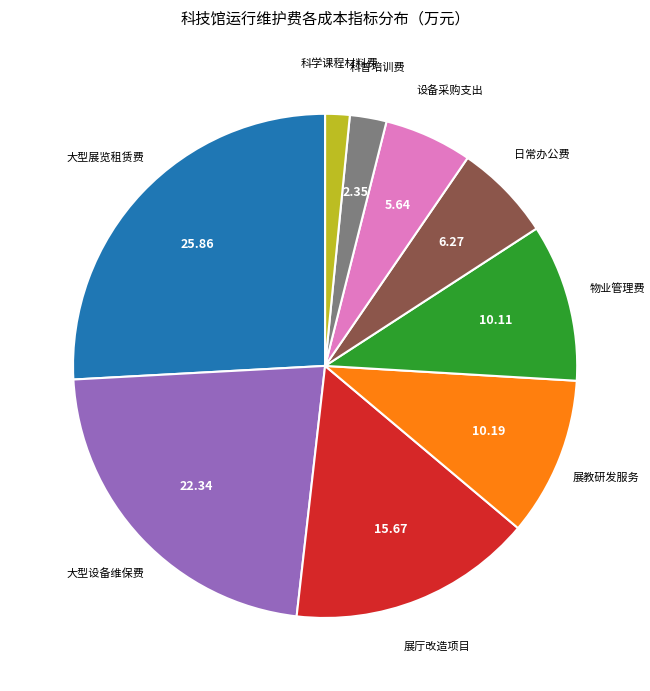

Which slice is the smallest?

科学课程材料费